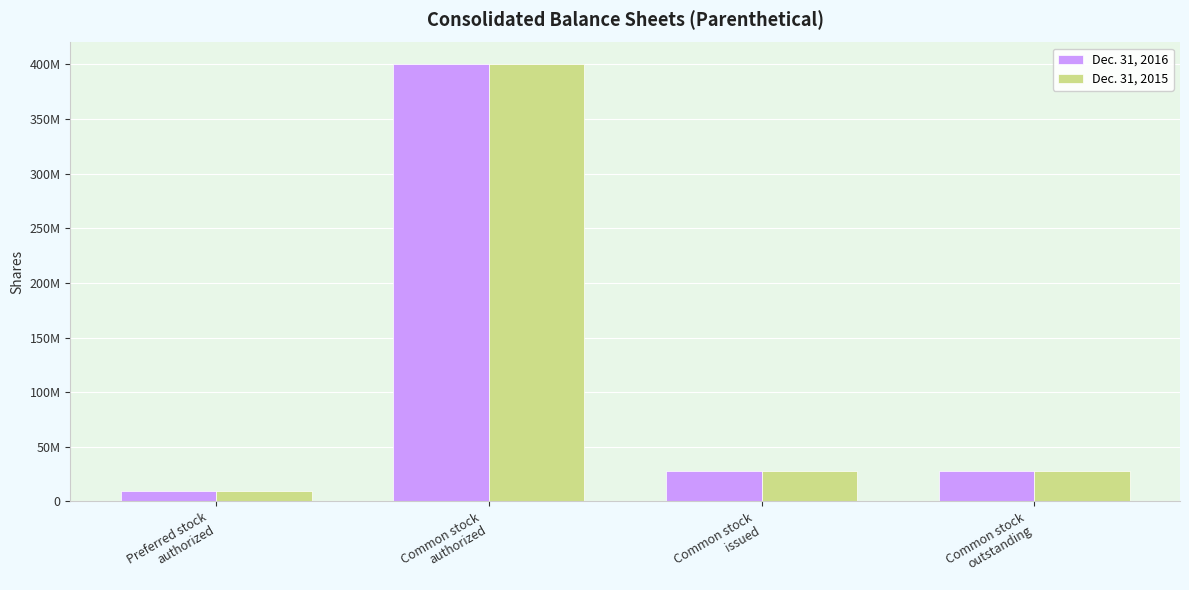

At Common stock
authorized, list the series in order from smallest to largest.

Dec. 31, 2016, Dec. 31, 2015